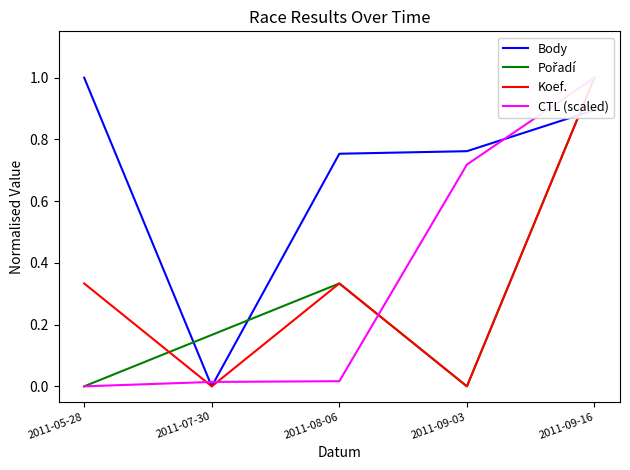

Which category has the highest value in the Body series?

2011-05-28